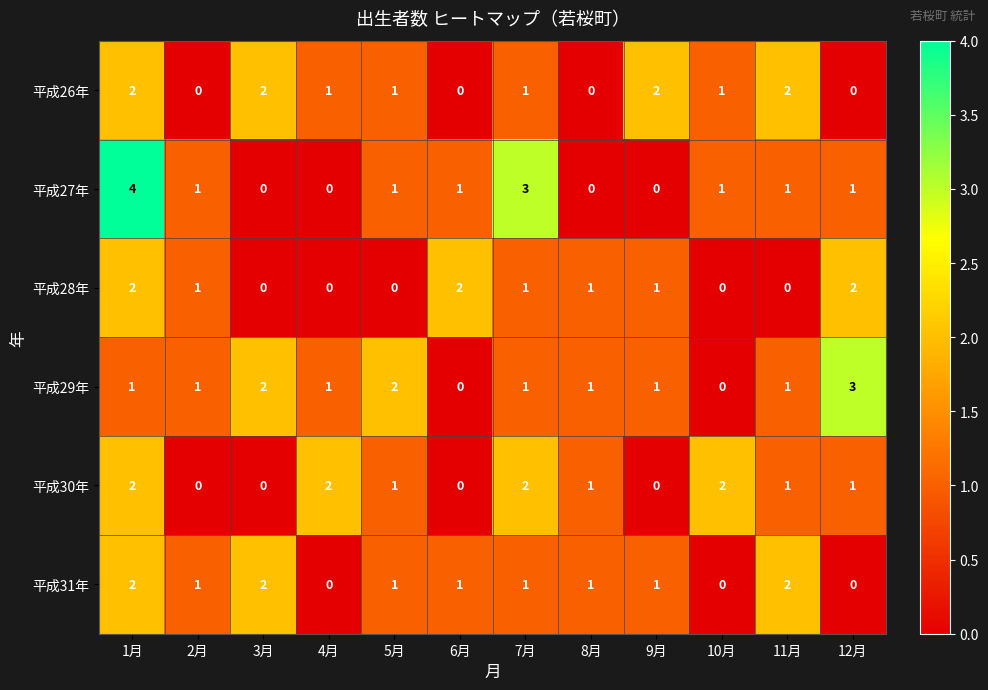

Between 2月 and 10月, which series saw the biggest shift?

平成30年